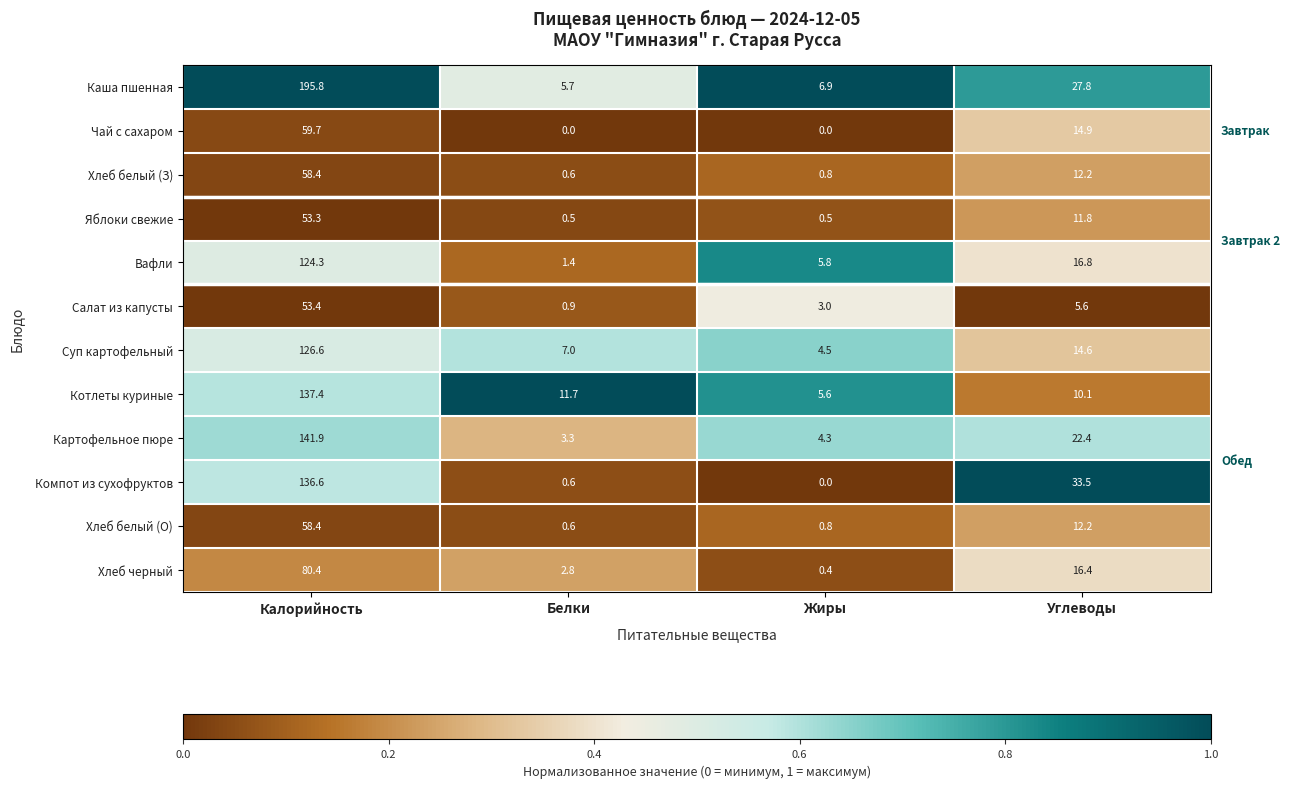

Where does the Яблоки свежие series first go above 11?

Калорийность